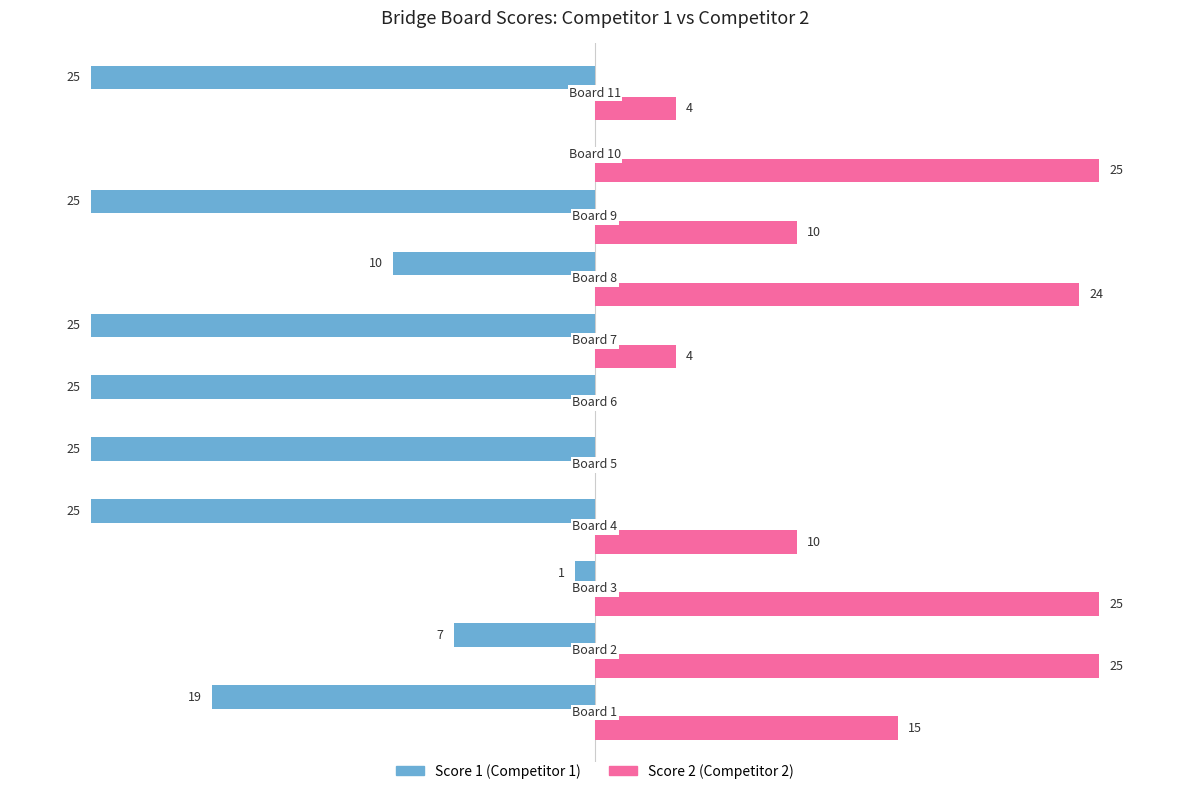

What is the label of the 3rd bar from the left?

−10